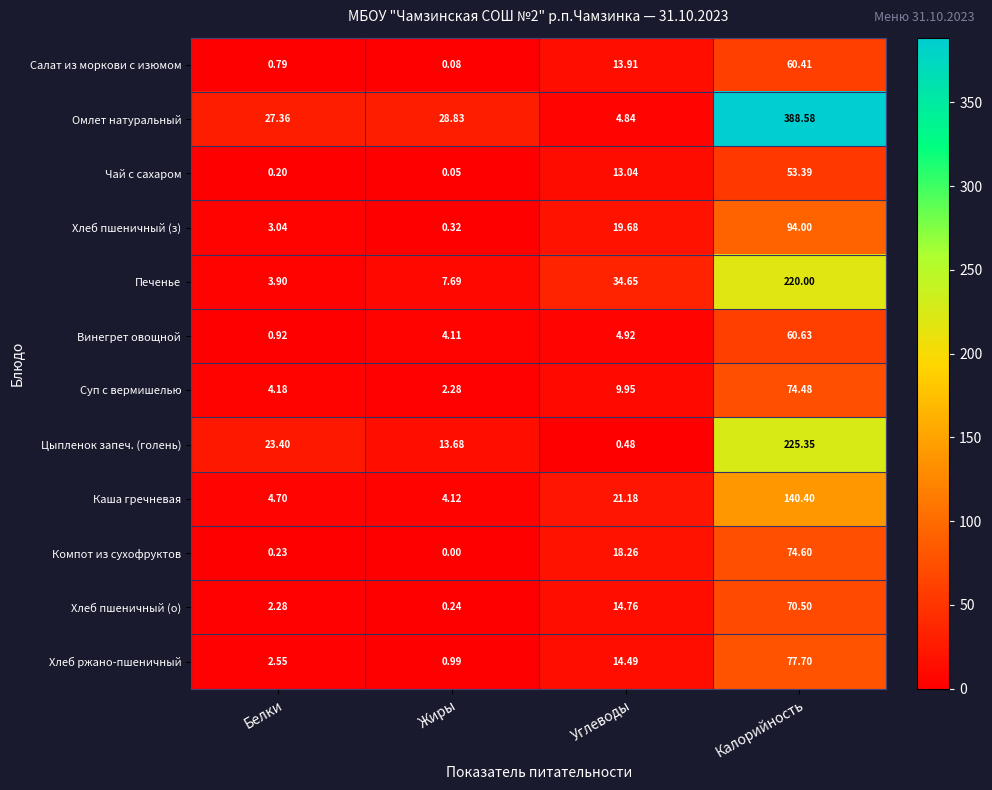

At which label does Омлет натуральный first exceed 28?

Жиры